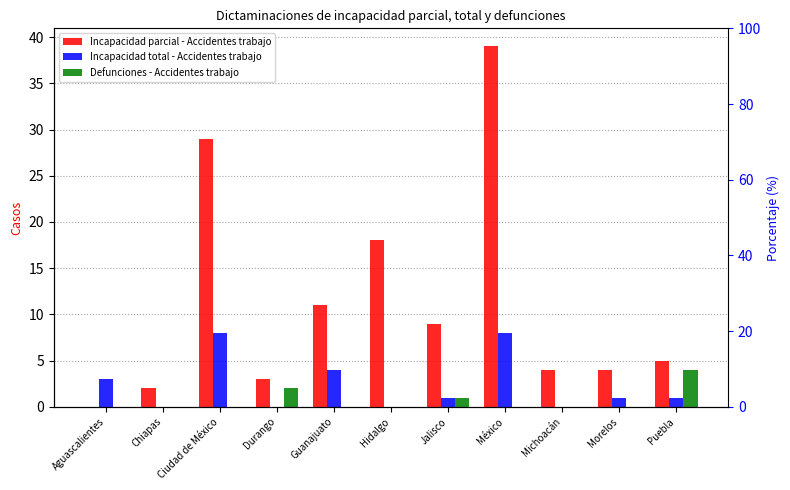

Which series has the largest total across all categories?

Incapacidad parcial - Accidentes trabajo